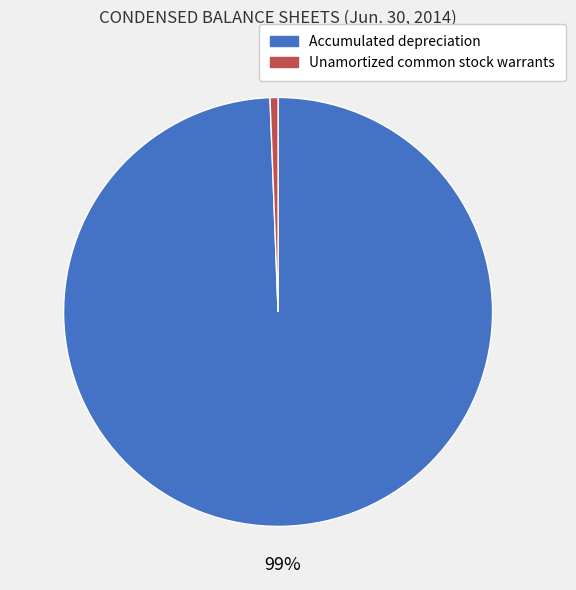

Does any single category account for the majority?

Yes